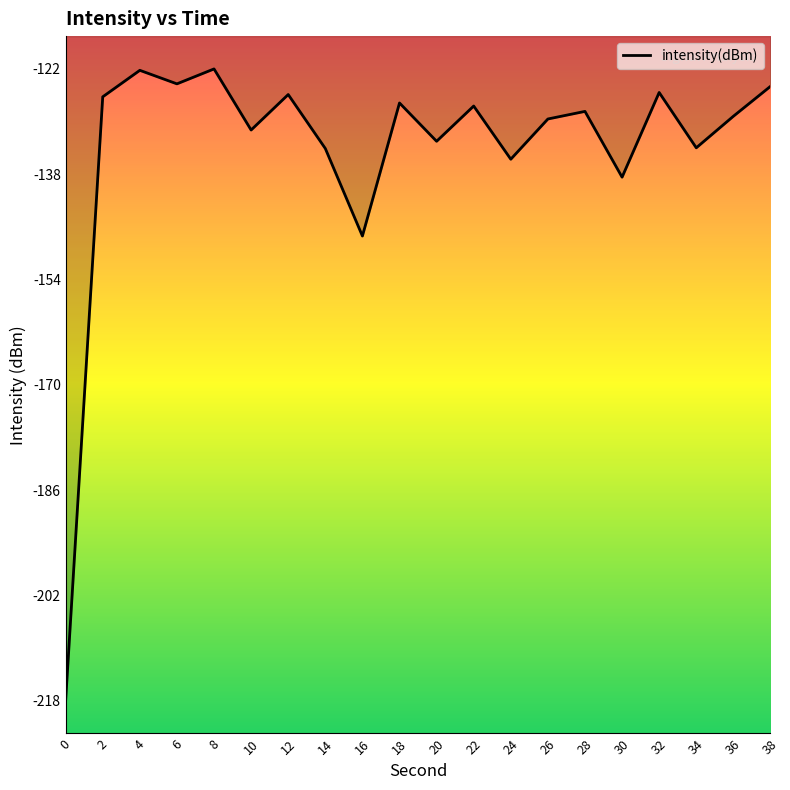

What is the smallest value displayed?

-217.9